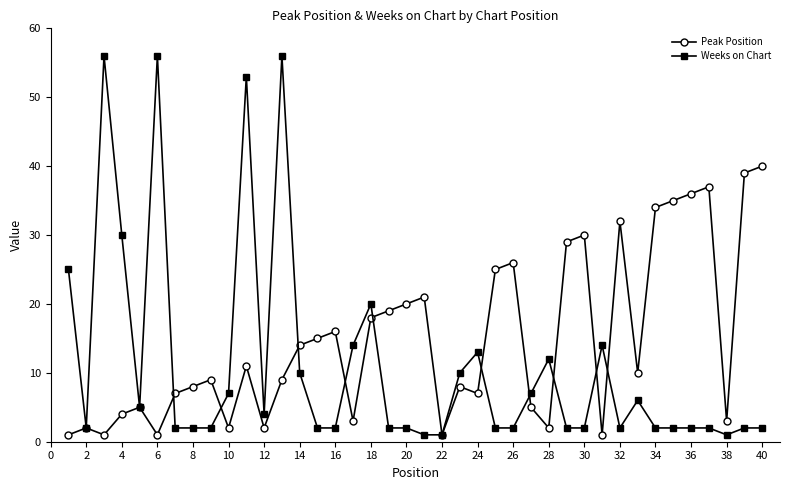

Which series has the widest spread of values?

Weeks on Chart